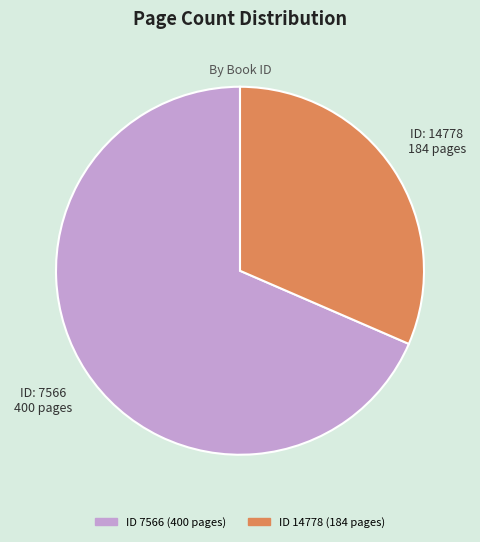

Rank the categories by value from lowest to highest.

ID 14778 (184 pages), ID 7566 (400 pages)